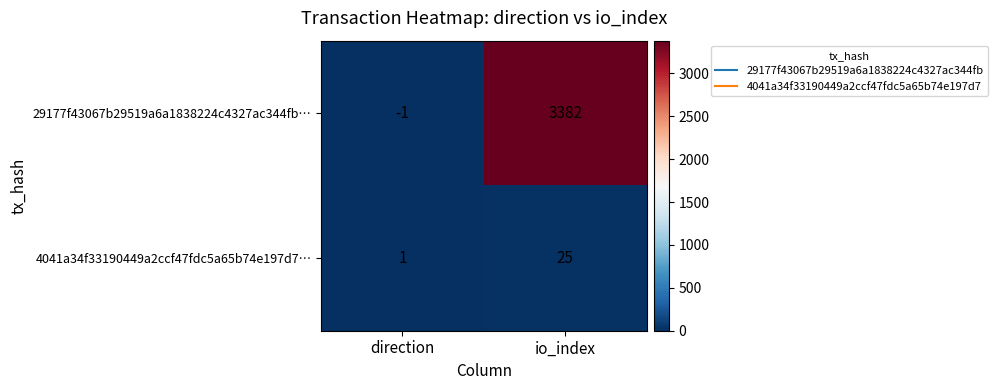

The 29177f43067b29519a6a1838224c4327ac344fb… series shows -2 at direction. True or false?

False